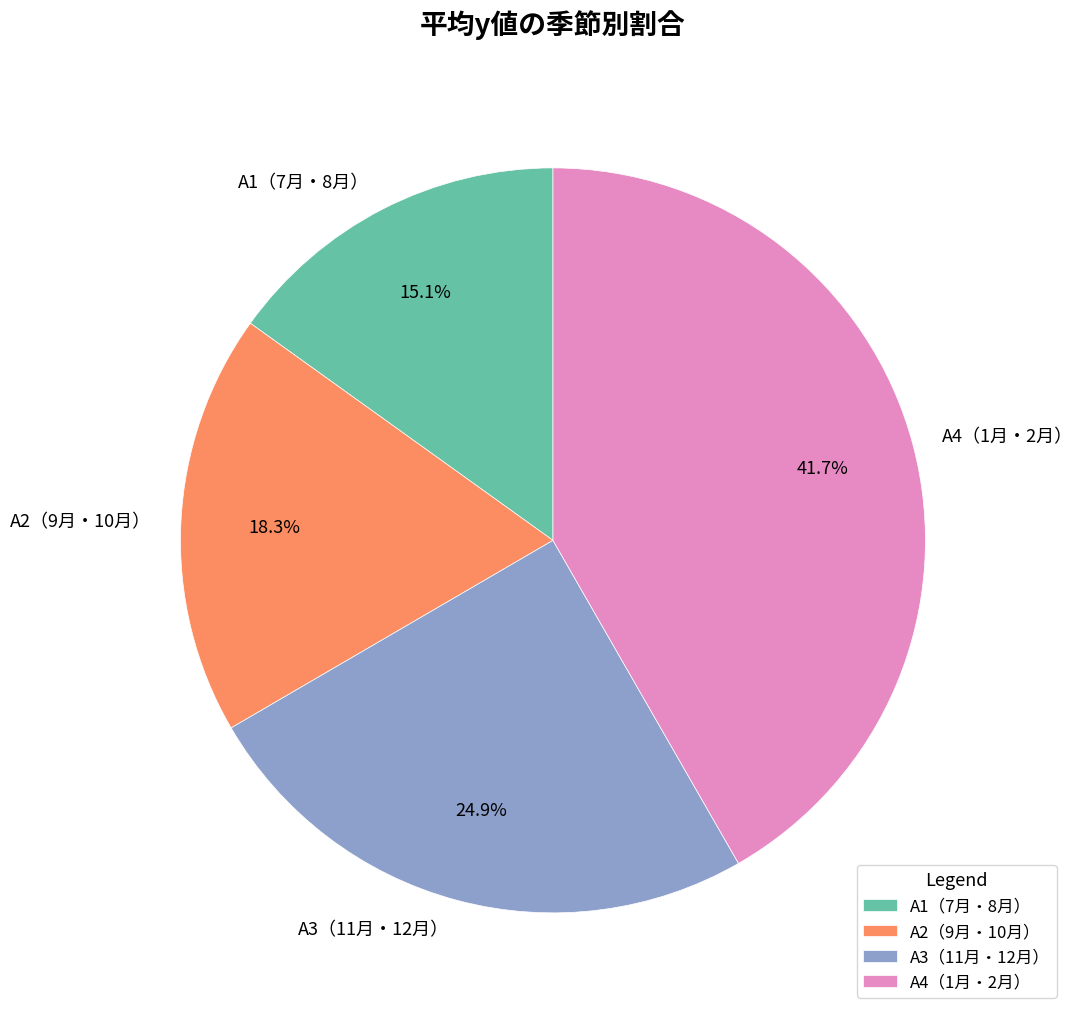

What is the largest slice in the pie chart?

A4（1月・2月）